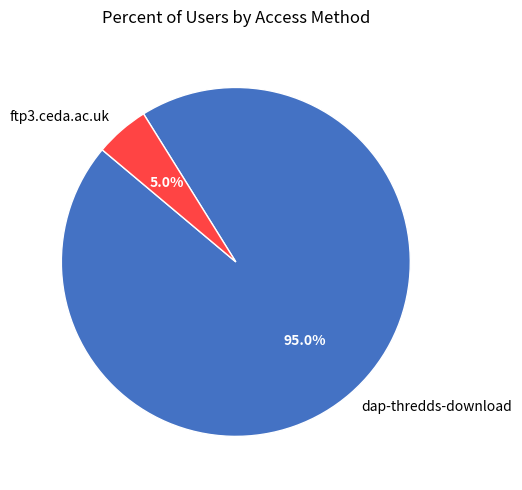

To the nearest percent, what percentage of the pie is dap-thredds-download?

95%